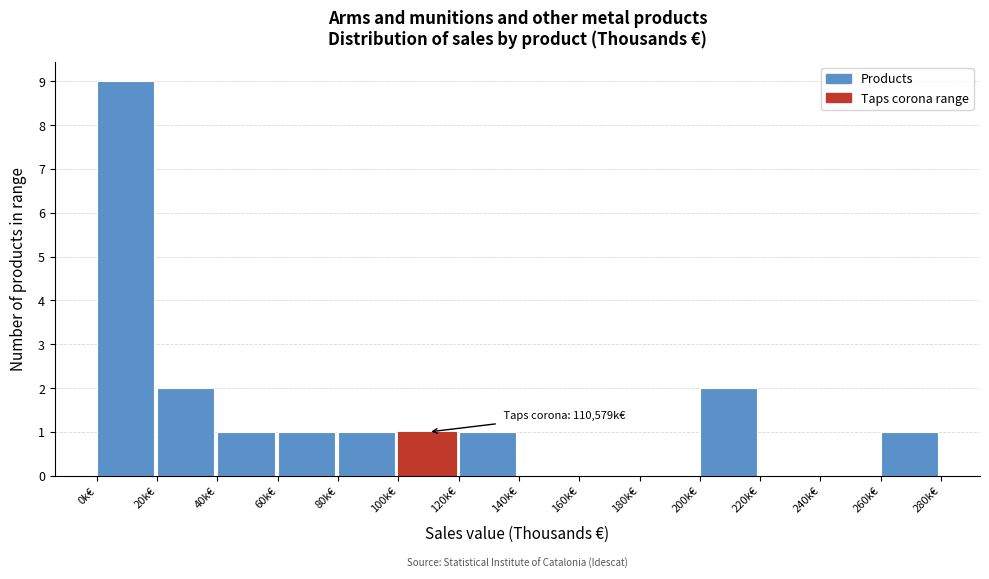

Reading left to right, list all the values displayed in this chart.

0k€=9	20k€=2	40k€=1	60k€=1	80k€=1	100k€=1	120k€=1	140k€=0	160k€=0	180k€=0	200k€=2	220k€=0	240k€=0	260k€=1